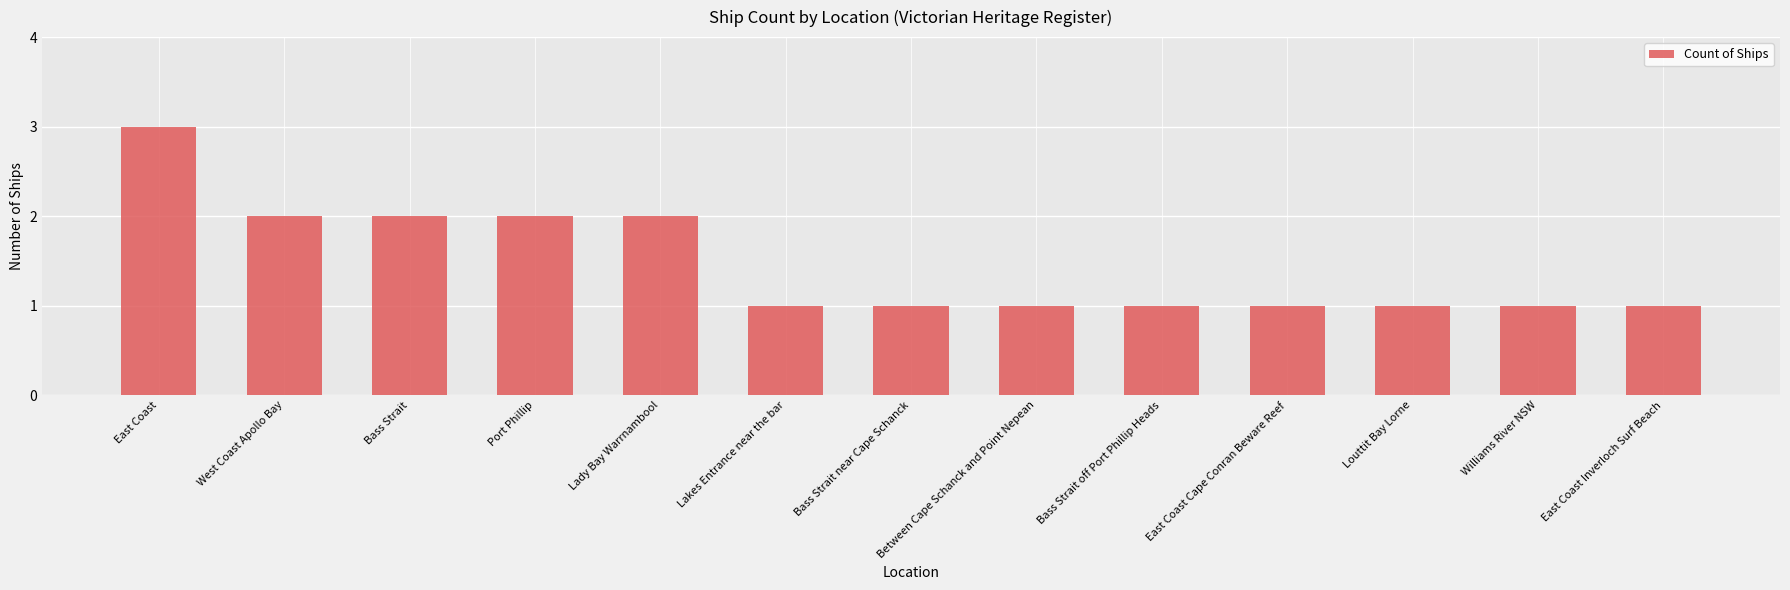

What is the average value?

1